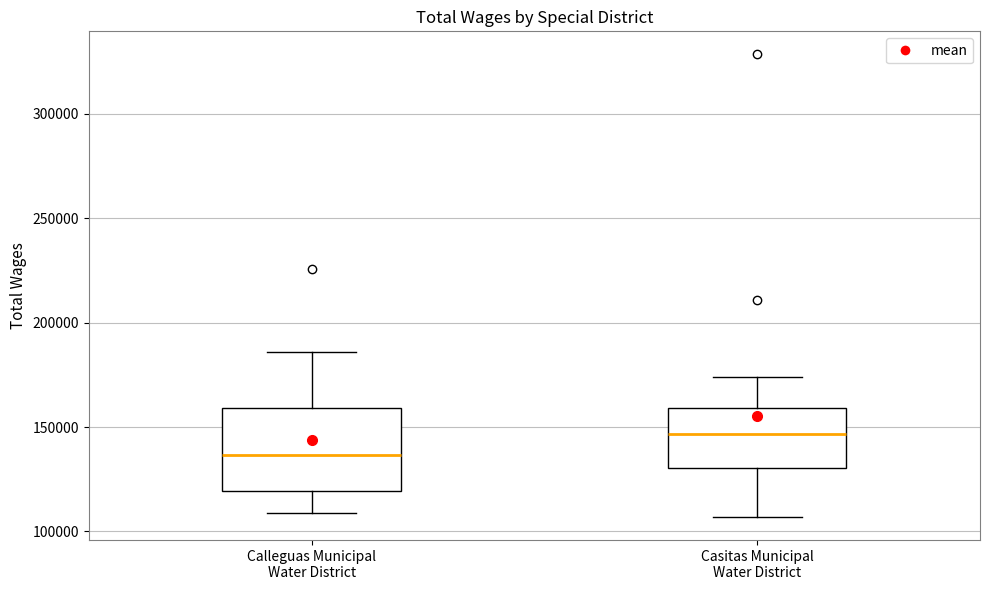

Which box's median line is the highest?

Casitas Municipal Water District